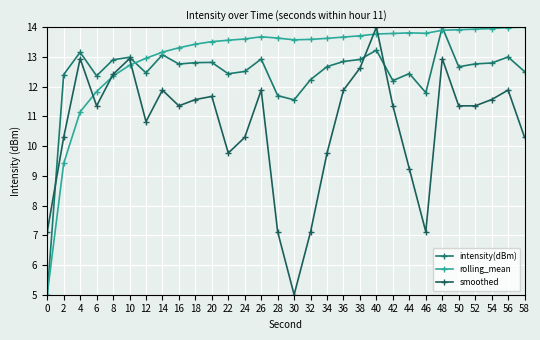

The rolling_mean series shows 4.6 at 12. True or false?

False